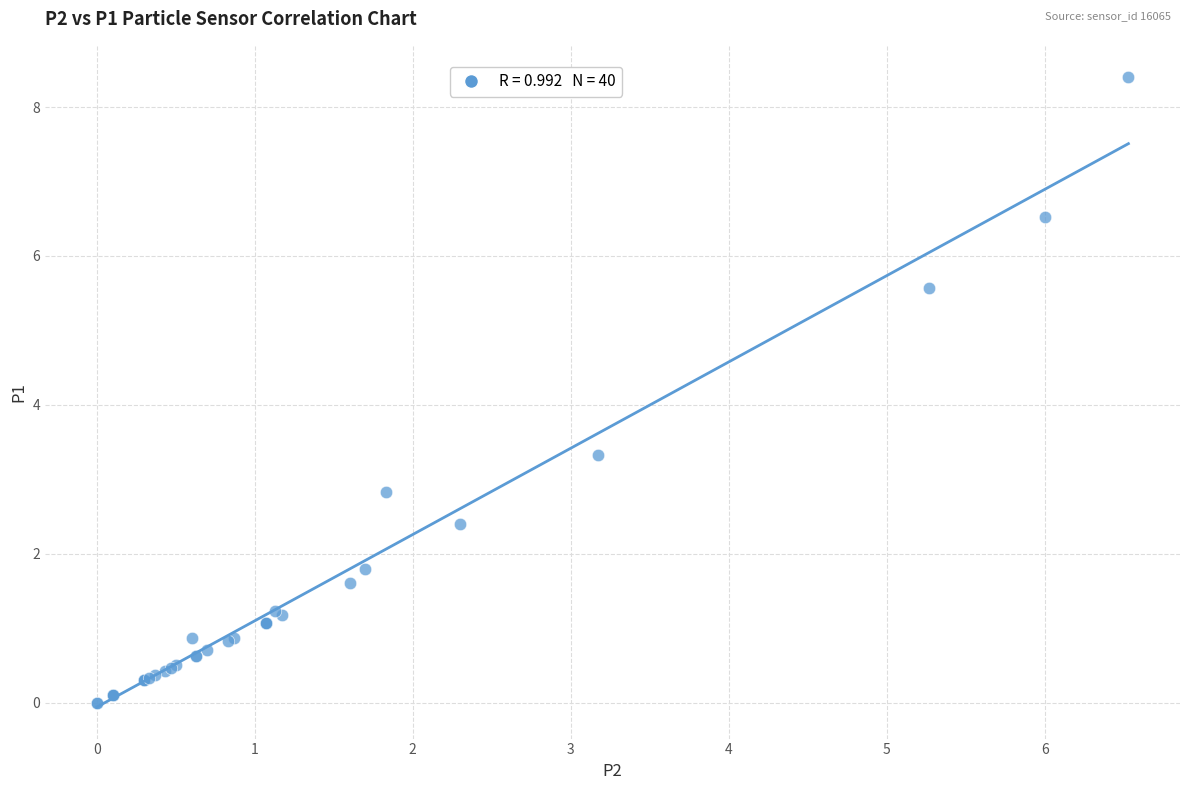

What Y value in the scatter plot is closest to 4?

3.3